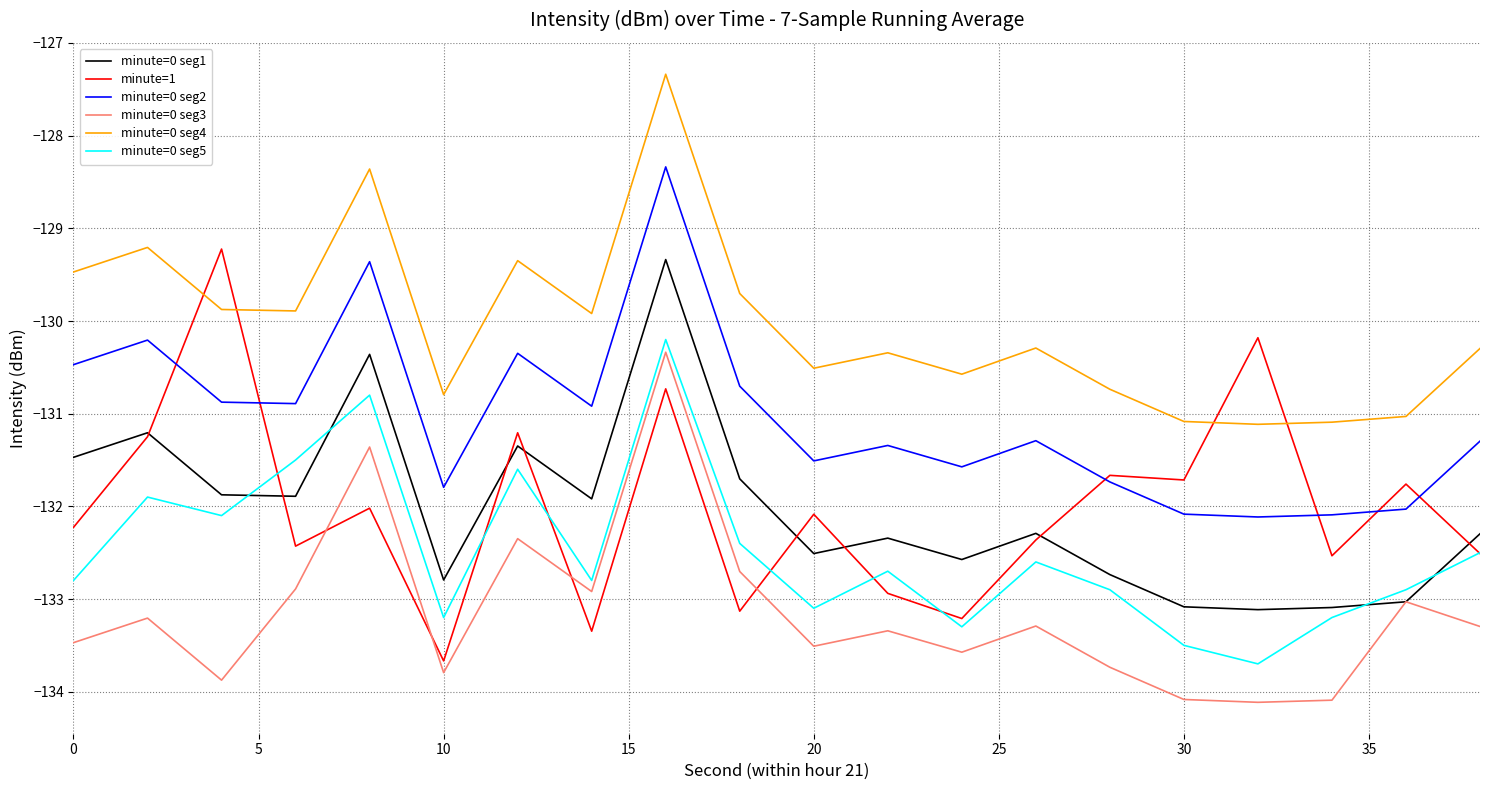

In minute=1, how many points are higher than both neighbors (excluding endpoints)?

8